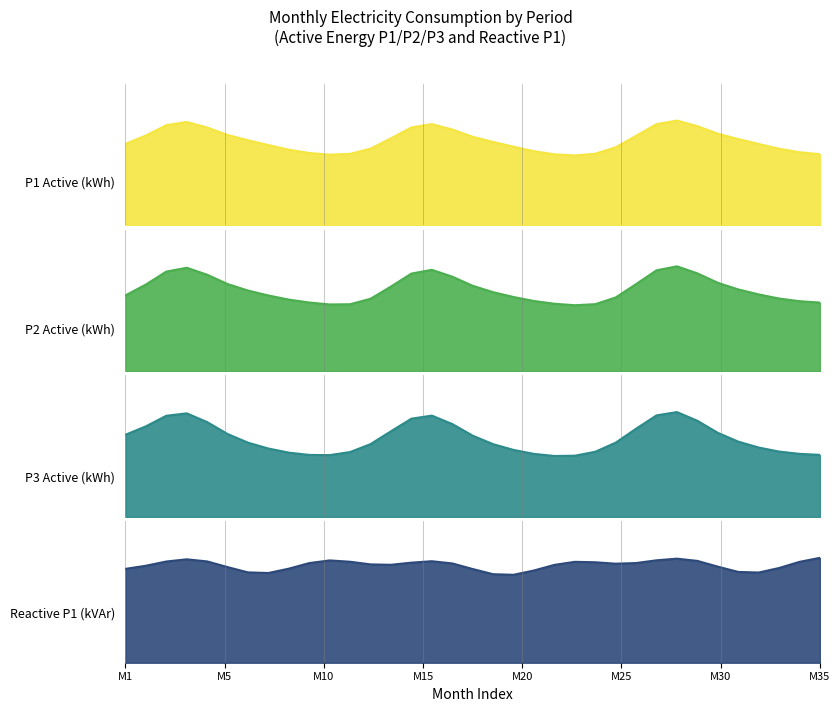

Rank the categories by value from lowest to highest.

22, 10, 21, 34, 11, 23, 9, 33, 20, 8, 32, 12, 24, 19, M35, 31, M1, 18, M30, 30, 13, 17, 25, M5, M25, 29, 16, M20, 14, 28, M10, 26, 15, M15, 27